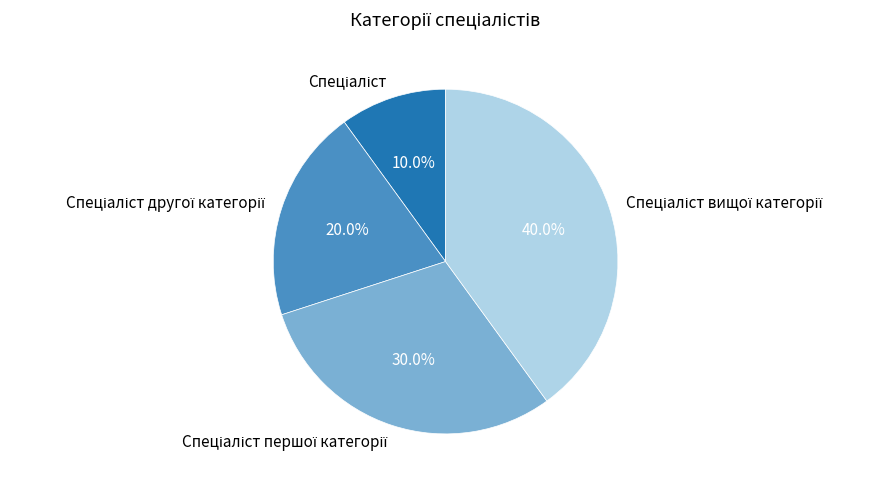

Is there a majority slice in this chart?

No